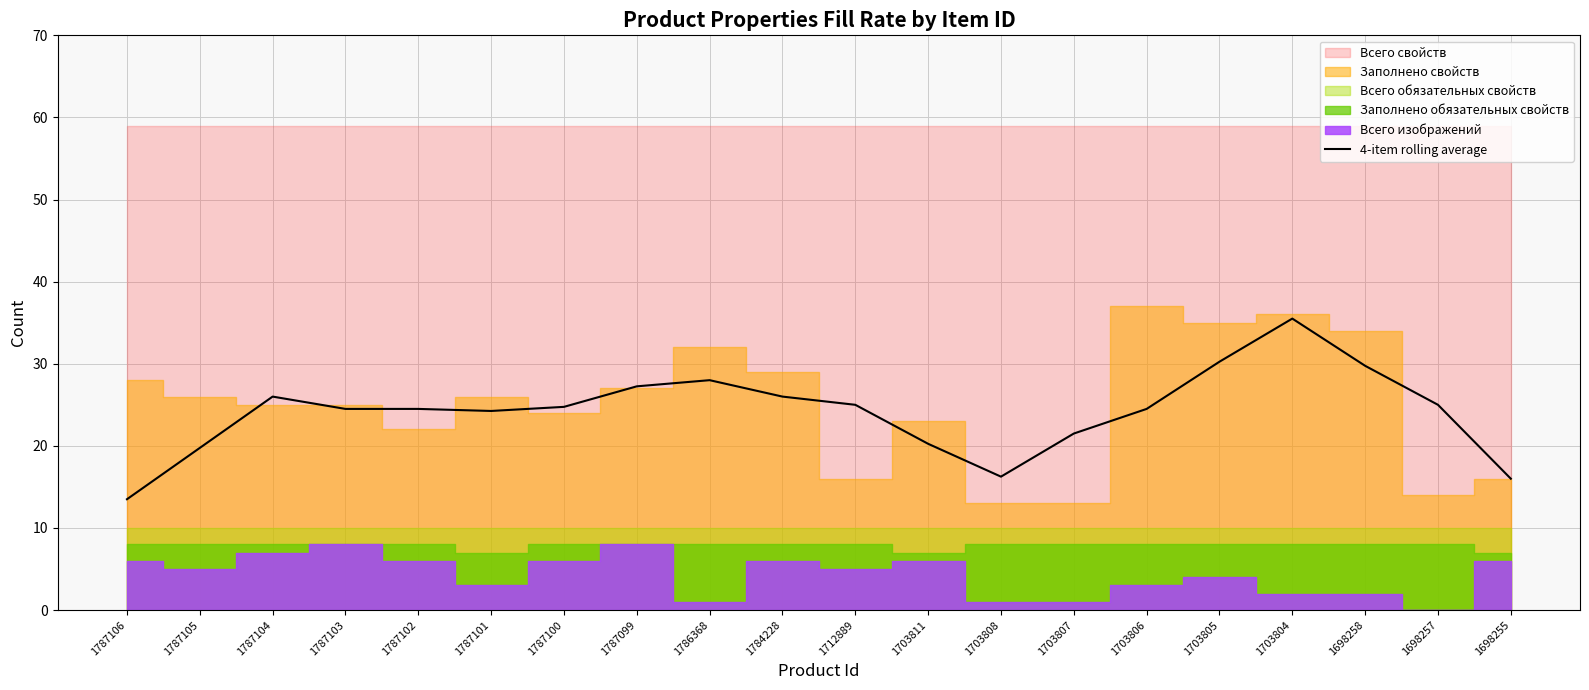

How many interior local valleys (lower than both neighbors) does the data have?

2